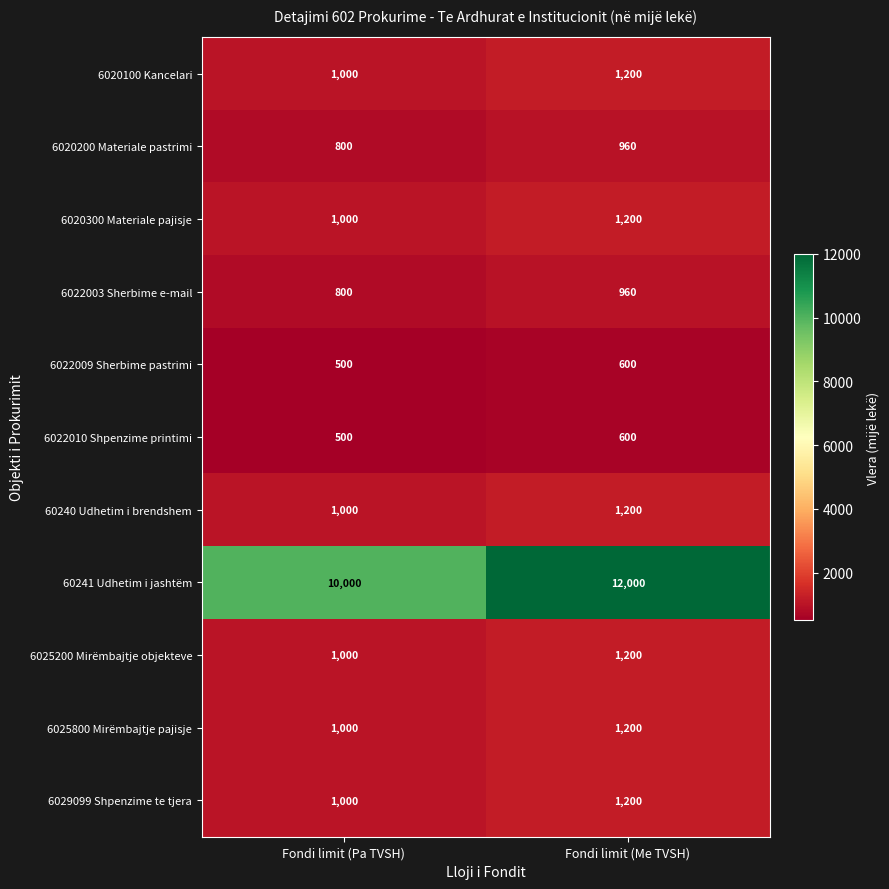

Reading right to left, extract all data points from this chart.

6020100 Kancelari: 1200	1000
6020200 Materiale pastrimi: 960	800
6020300 Materiale pajisje: 1200	1000
6022003 Sherbime e-mail: 960	800
6022009 Sherbime pastrimi: 600	500
6022010 Shpenzime printimi: 600	500
60240 Udhetim i brendshem: 1200	1000
60241 Udhetim i jashtëm: 12000	10000
6025200 Mirëmbajtje objekteve: 1200	1000
6025800 Mirëmbajtje pajisje: 1200	1000
6029099 Shpenzime te tjera: 1200	1000